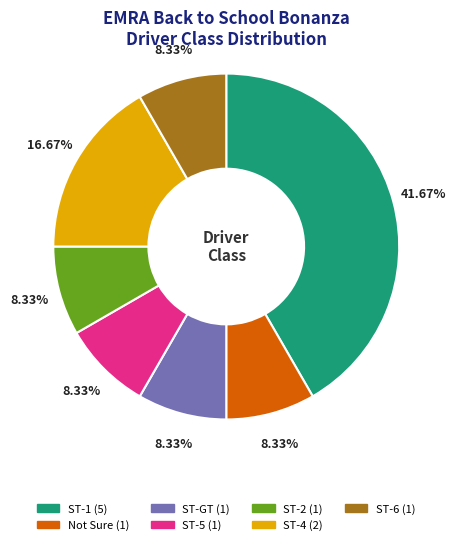

Is ST-2 the majority of the pie?

No